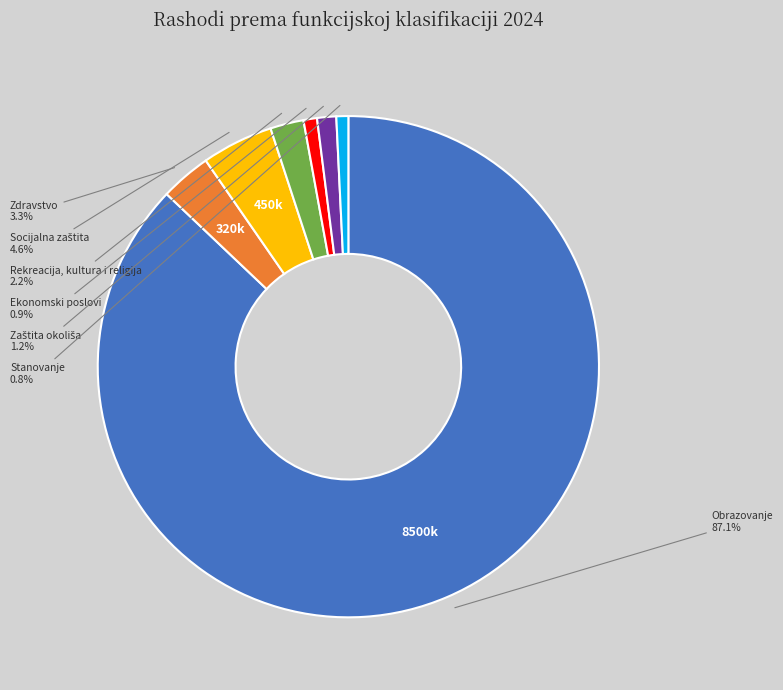

Between Rekreacija, kultura i religija and Stanovanje, which is larger?

Rekreacija, kultura i religija